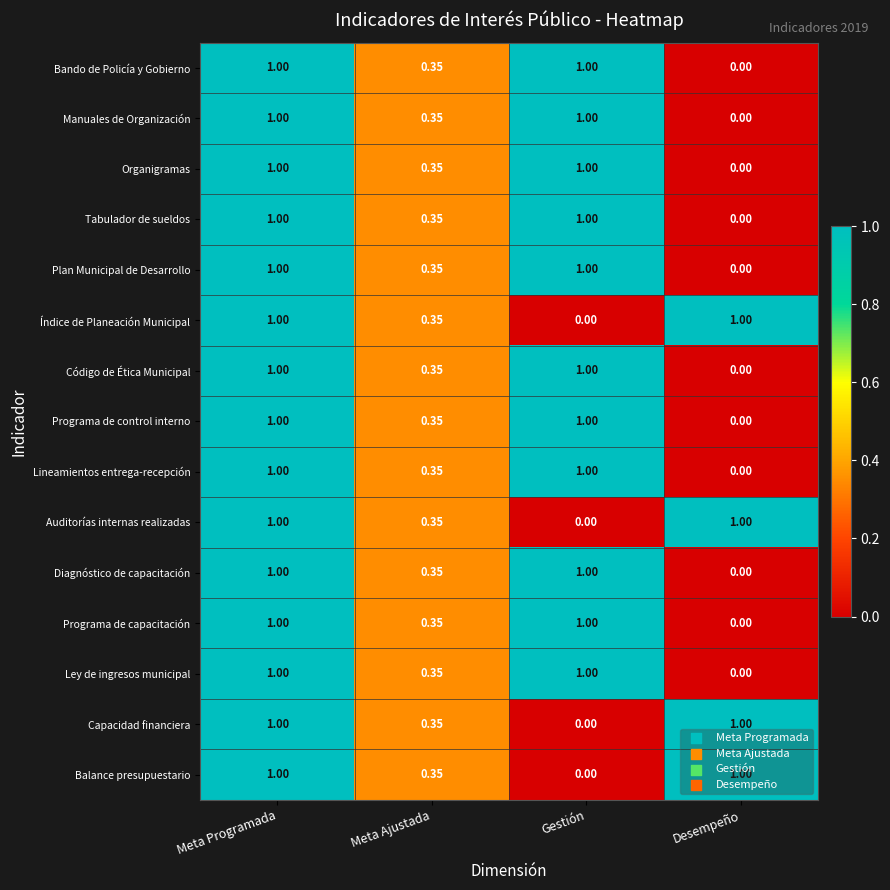

At how many categories does at least one series exceed 0?

4